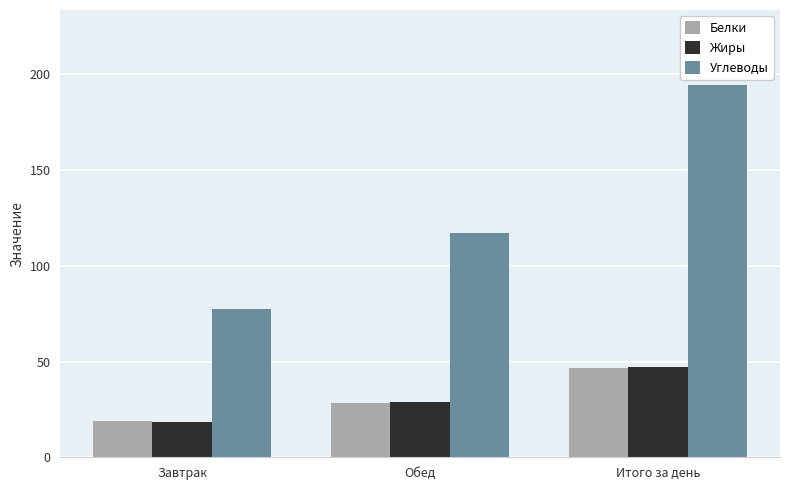

Does the chart contain stacked bars?

No